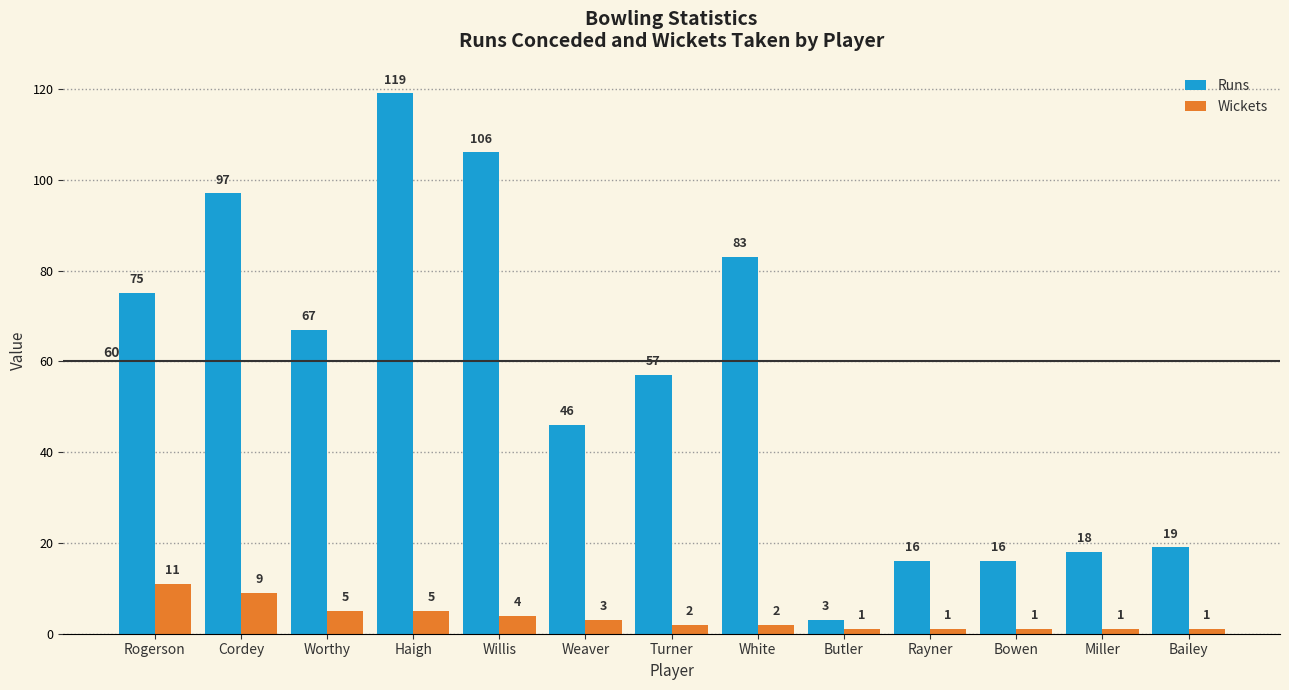

What is the difference between the maximum and minimum values in the Wickets series?

10